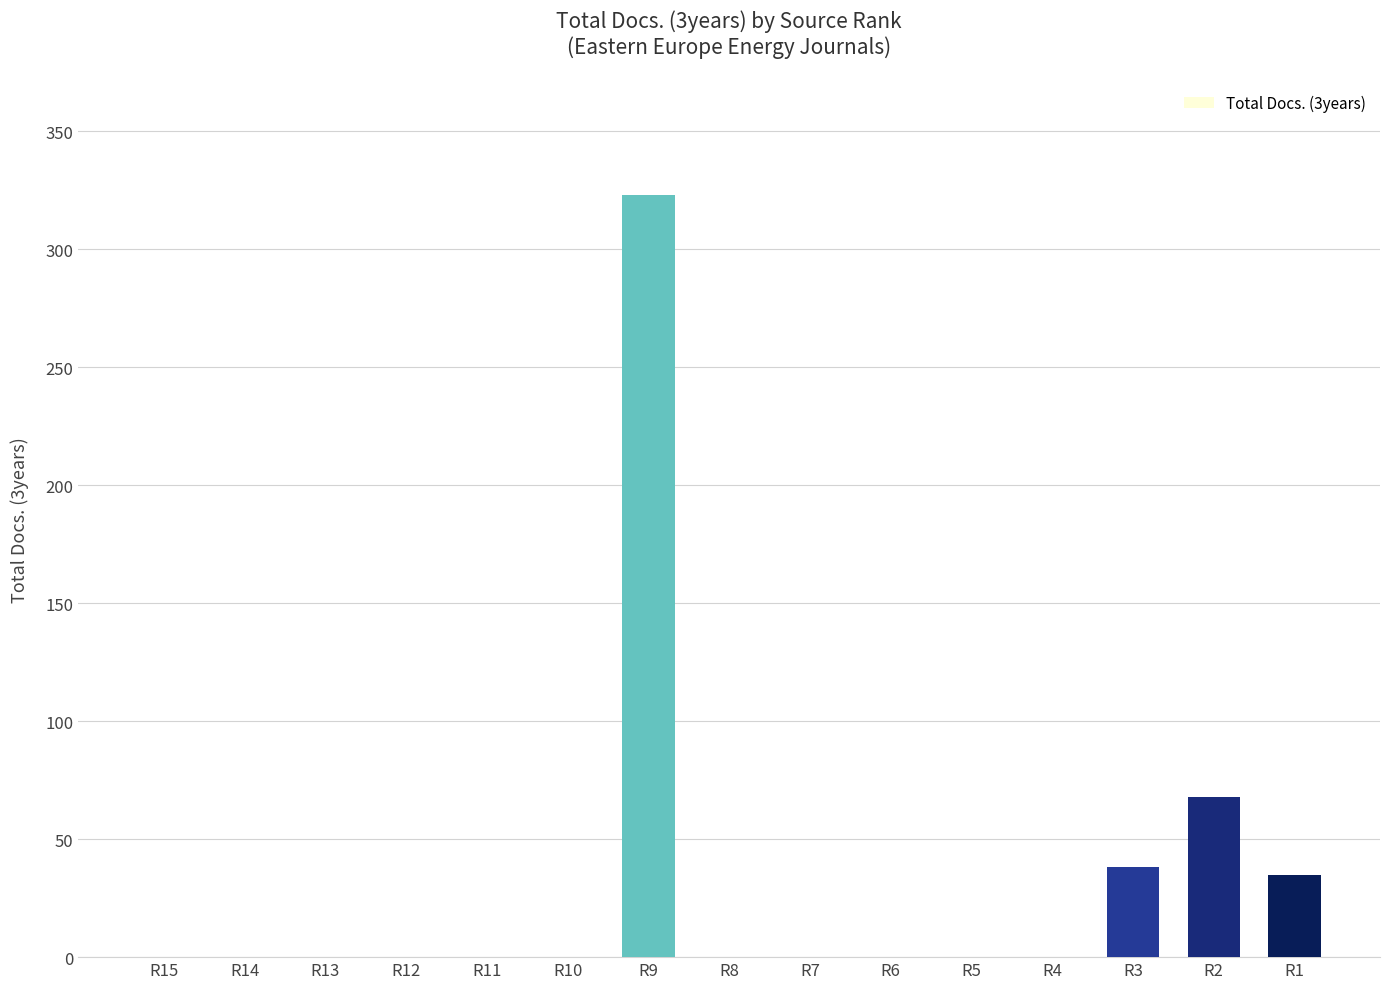

The value at R12 is 0. True or false?

True